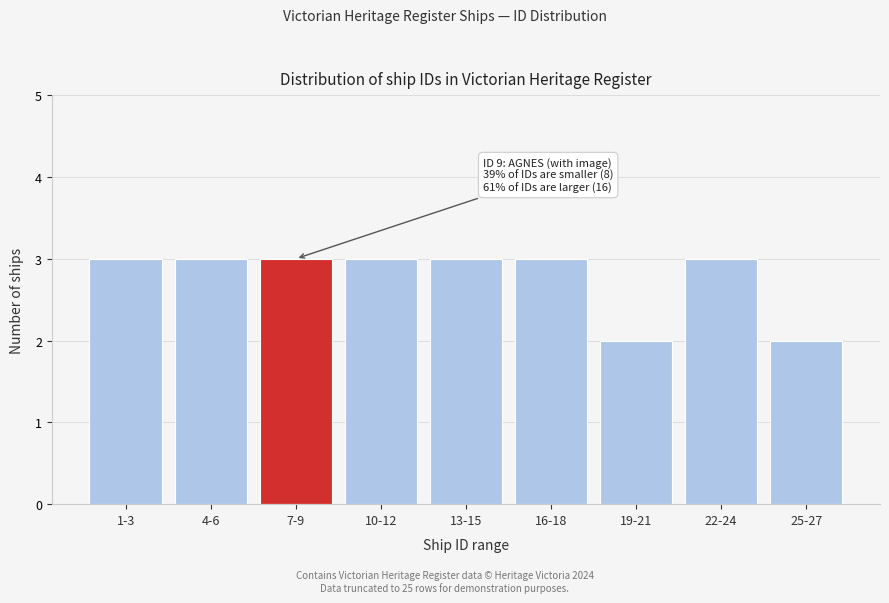

Reading right to left, list all the values displayed in this chart.

25-27=2	22-24=3	19-21=2	16-18=3	13-15=3	10-12=3	7-9=3	4-6=3	1-3=3